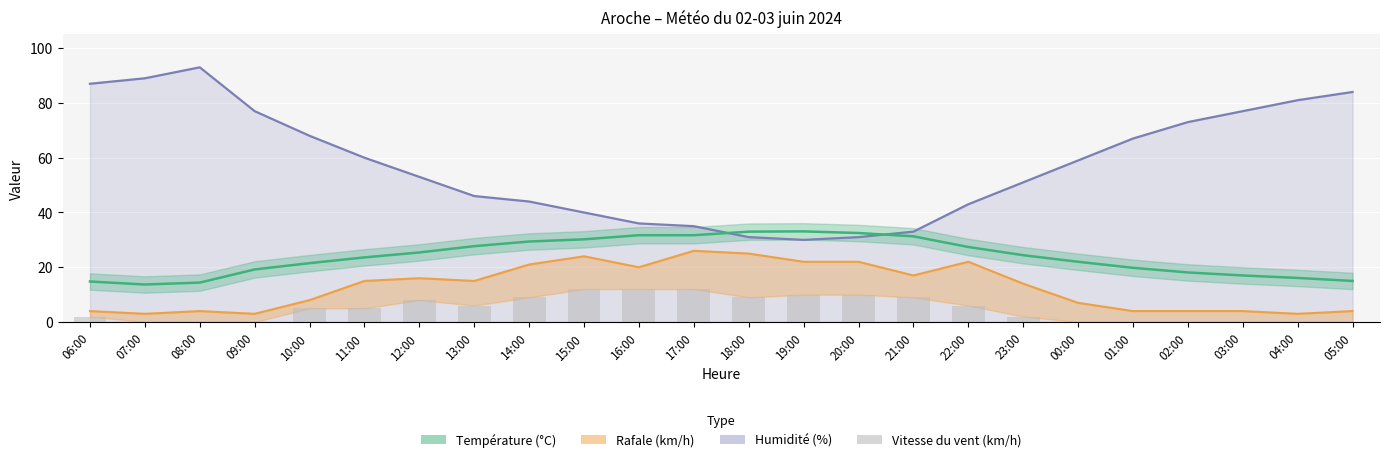

The value at 04:00 is -7. True or false?

False